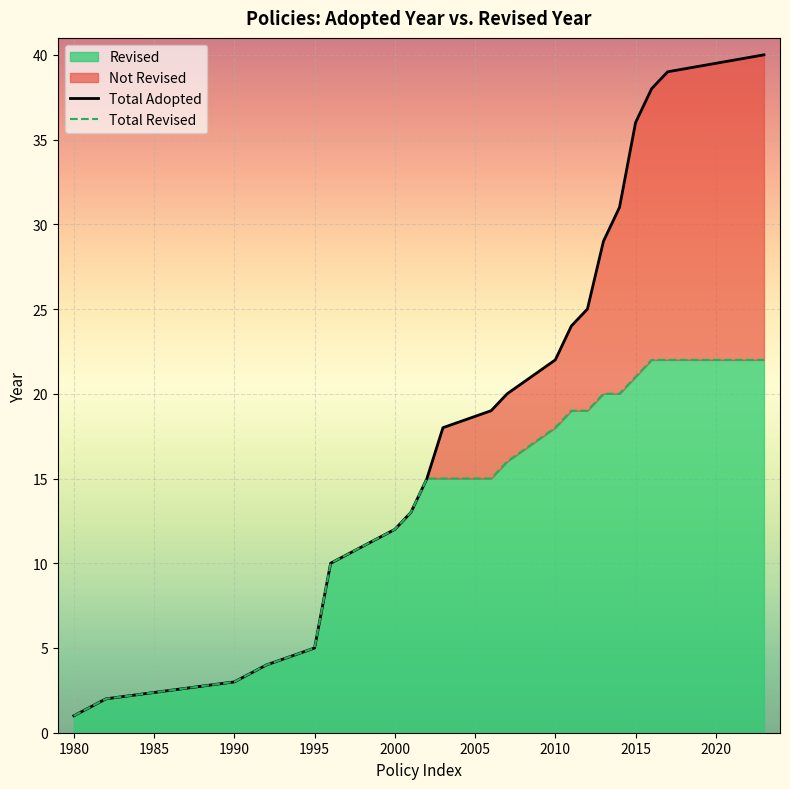

How many values in the Total Adopted series exceed 19?

10